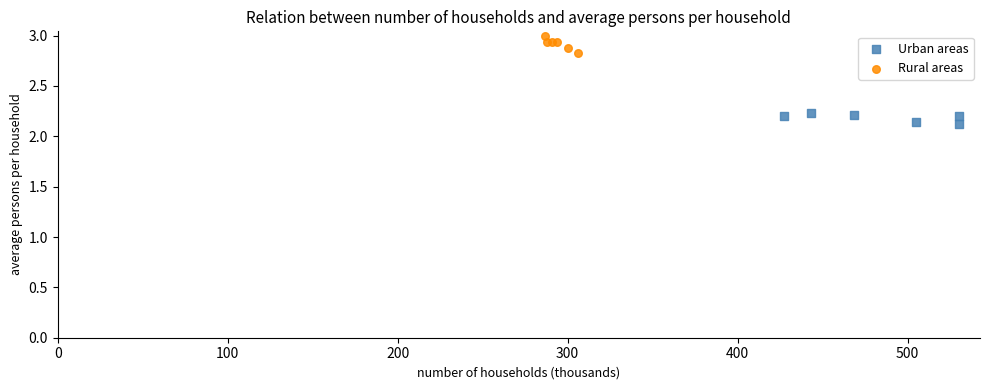

Which series contains the lowest Y value?

Urban areas